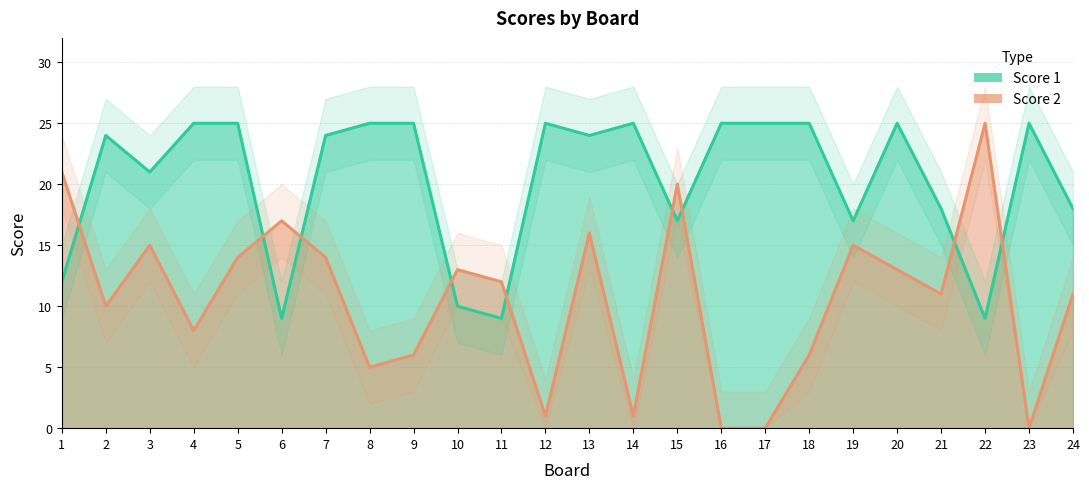

Which series has the largest range (max minus min)?

Score 2